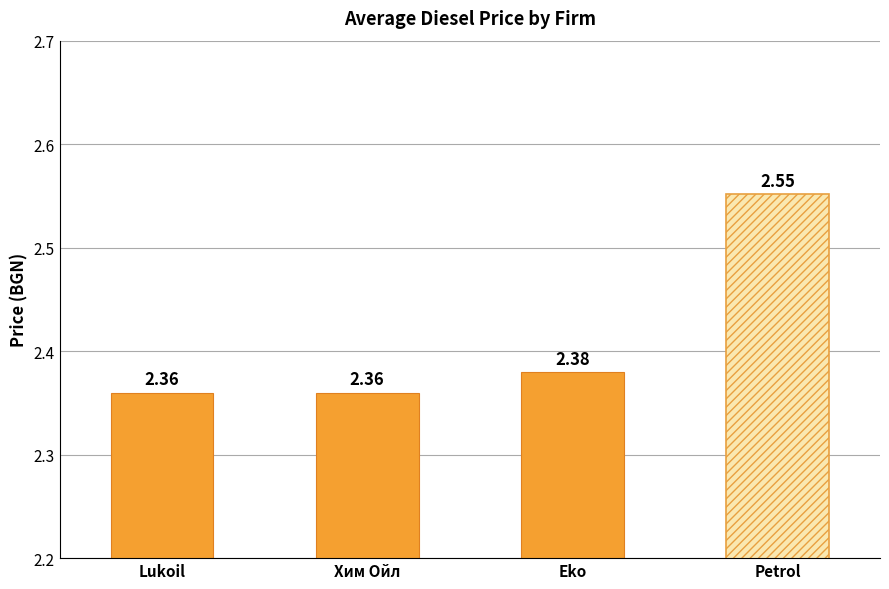

The chart shows a value of 4.3 at Petrol. True or false?

False